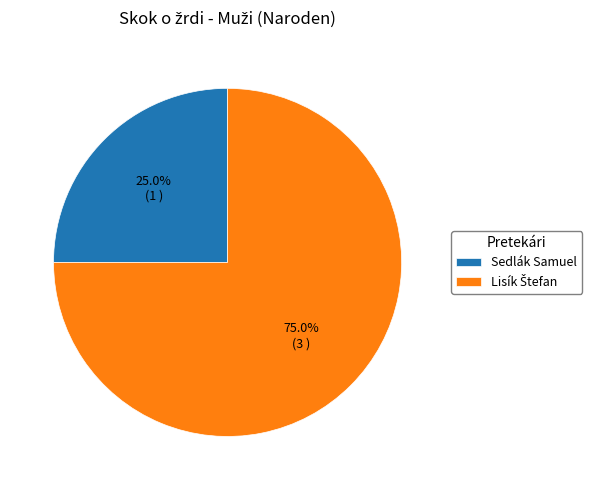

What percentage is NOT represented by Sedlák Samuel?

75.0%